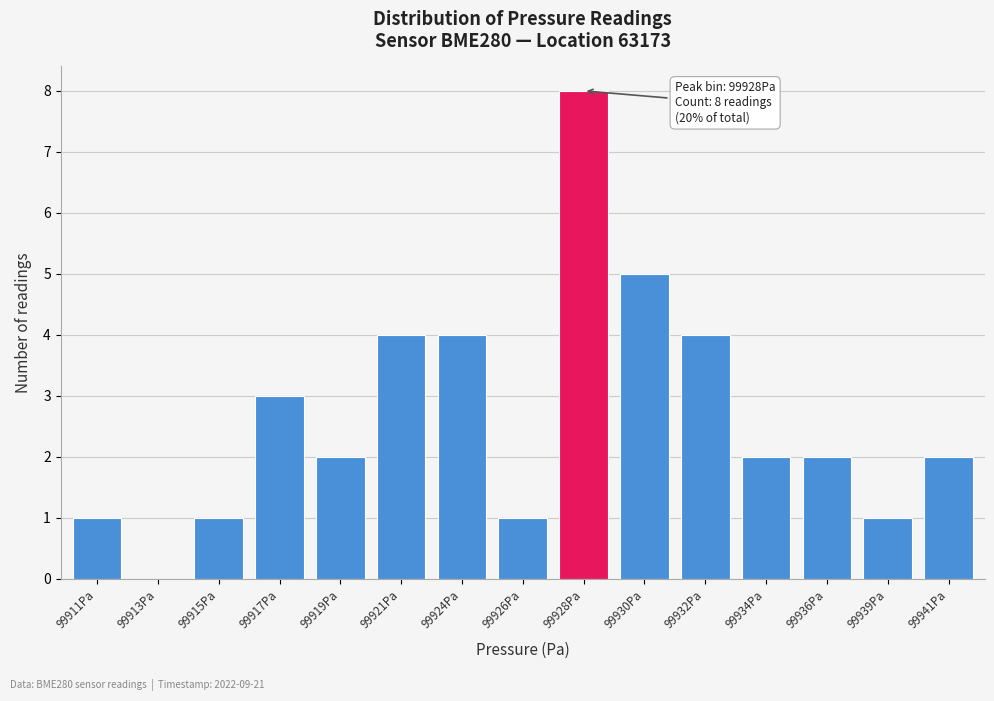

Reading left to right, list all the values displayed in this chart.

99911Pa=1	99913Pa=0	99915Pa=1	99917Pa=3	99919Pa=2	99921Pa=4	99924Pa=4	99926Pa=1	99928Pa=8	99930Pa=5	99932Pa=4	99934Pa=2	99936Pa=2	99939Pa=1	99941Pa=2